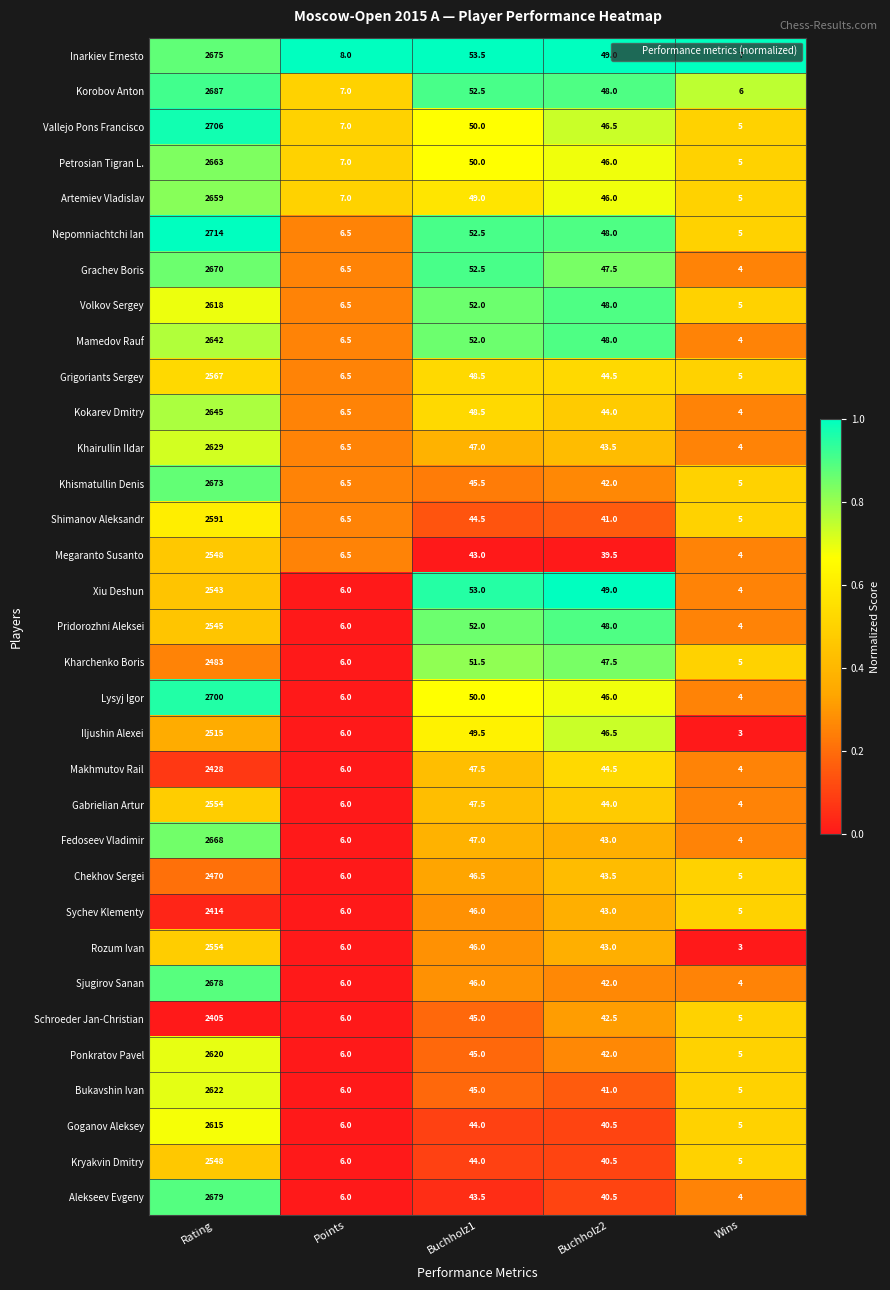

Which series has the largest range (max minus min)?

Nepomniachtchi Ian